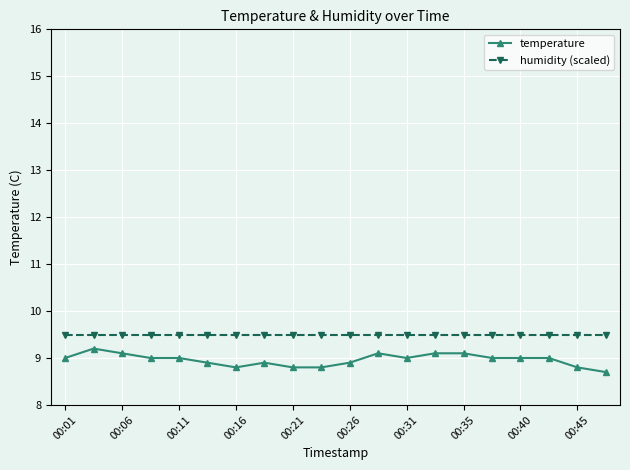

Which series has the largest range (max minus min)?

temperature